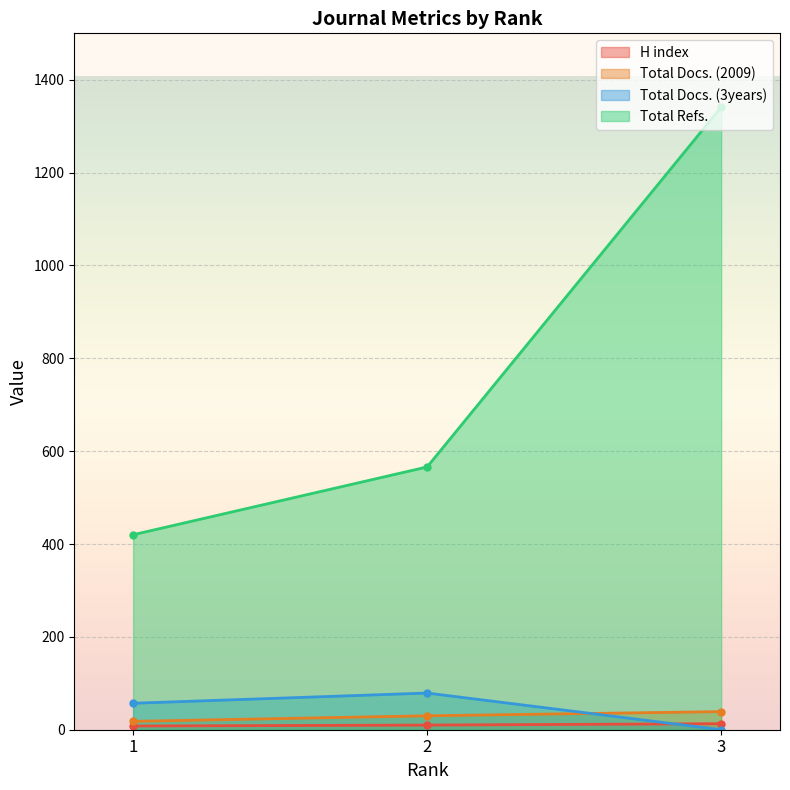

How many data points in Total Refs. are above 566?

1